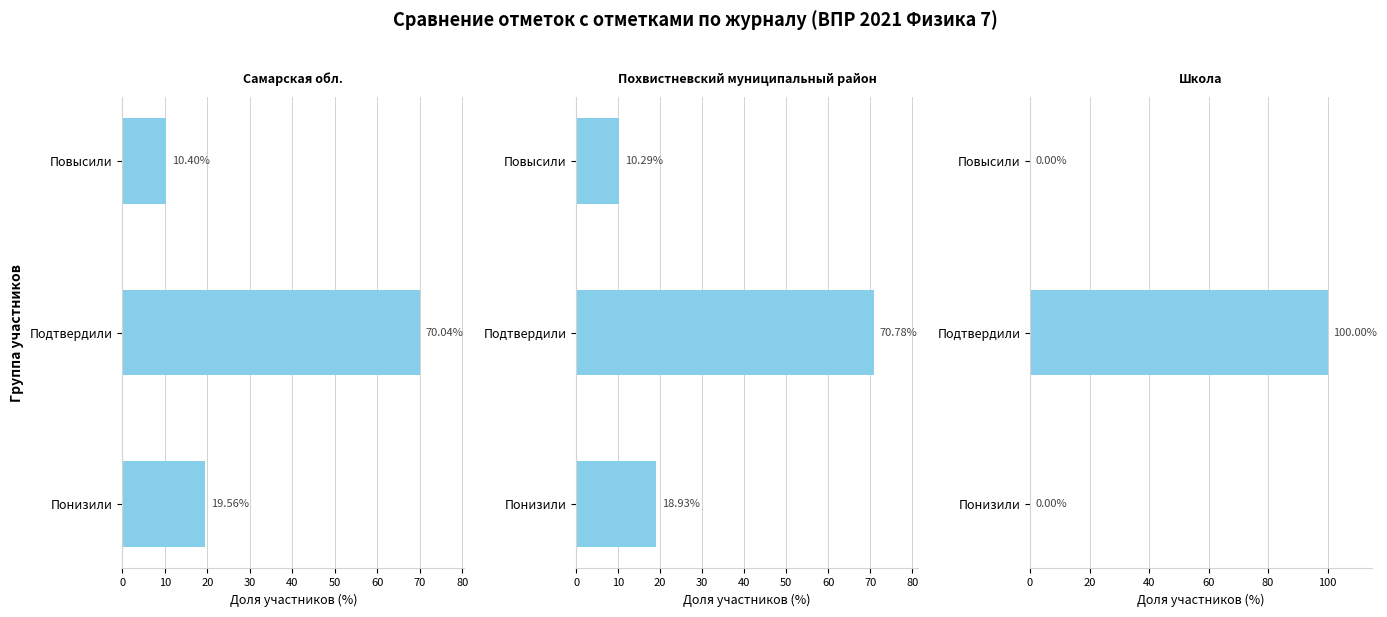

Reading right to left, extract all data points from this chart.

Самарская обл.: 20=10.4	10=70.0	0=19.6
Похвистневский муниципальный район: 20=10.3	10=70.8	0=18.9
Школа: 20=0.0	10=100.0	0=0.0